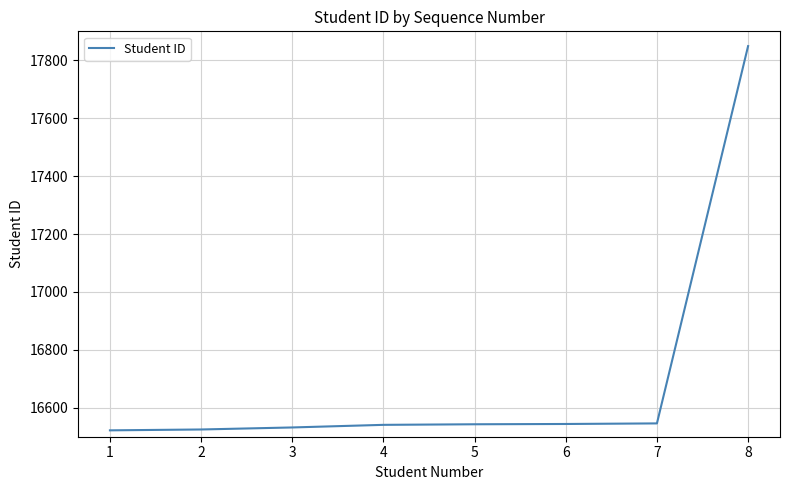

What is the ratio of the value at 7 to the value at 5?

1.0